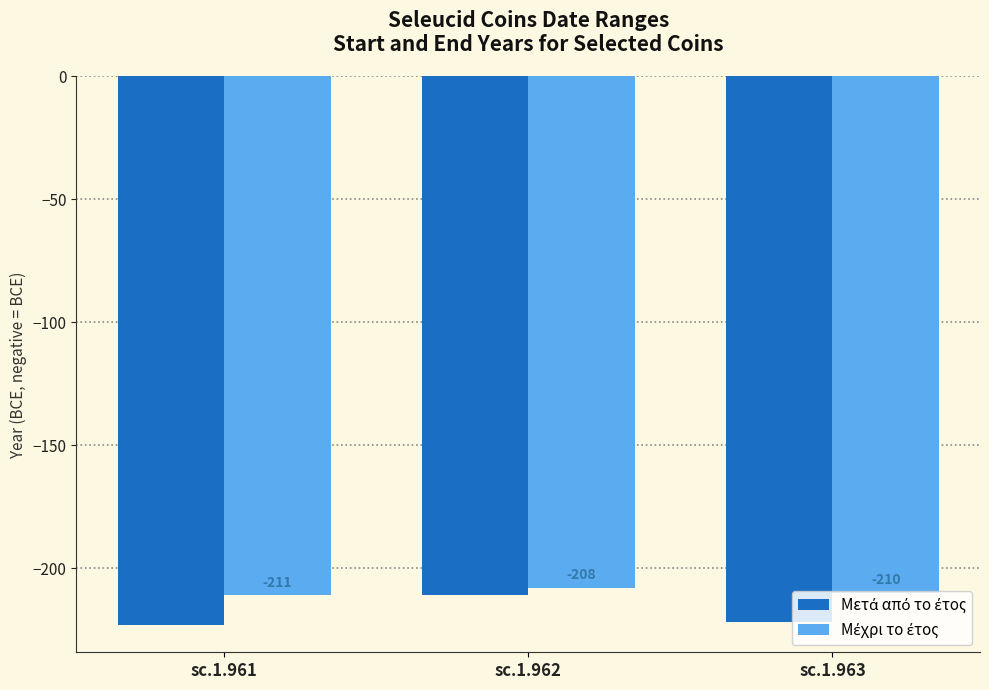

What is the minimum value shown in the chart?

-223